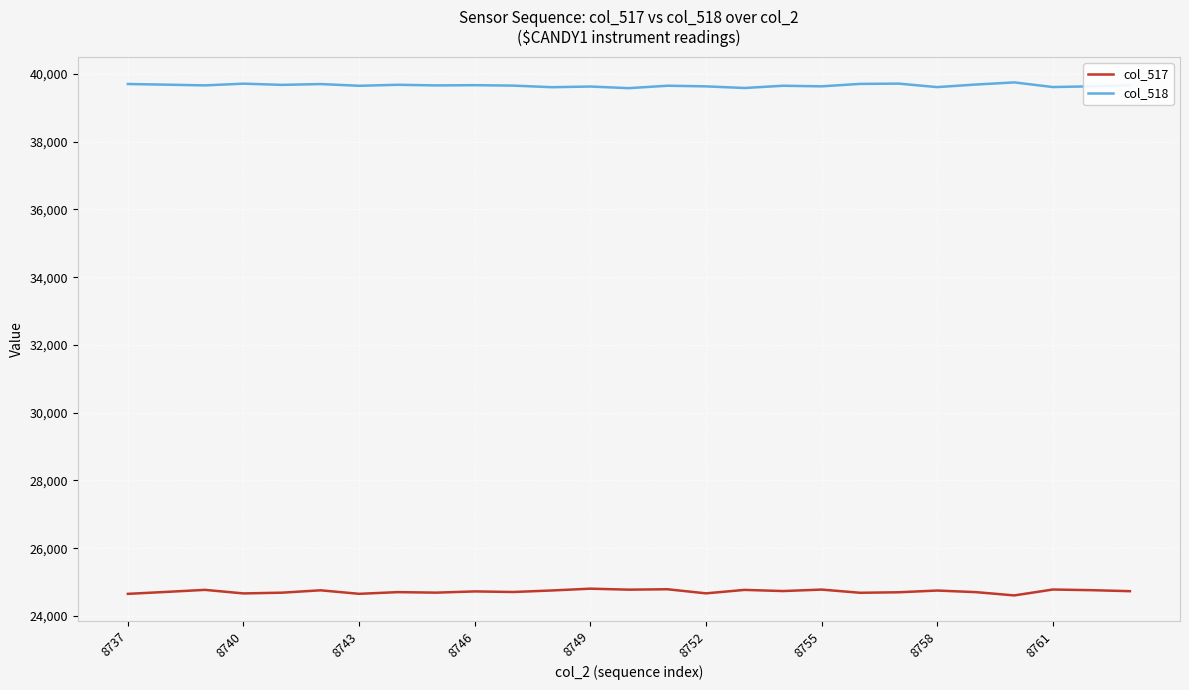

Rank the series by their average value, from highest to lowest.

col_518, col_517